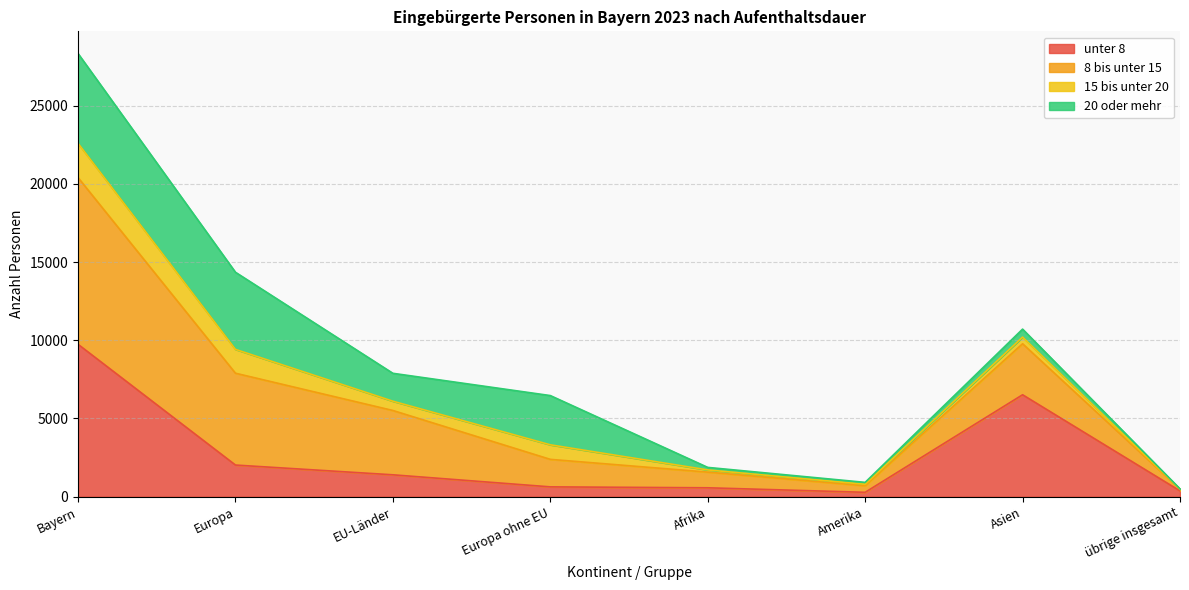

Count the number of categories in the chart.

8